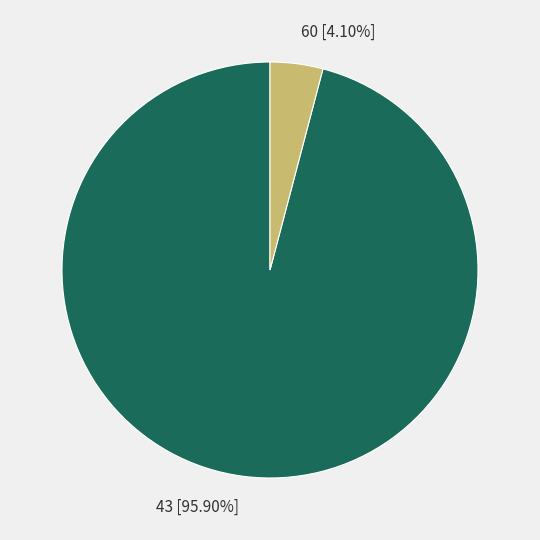

Rank the categories by value from lowest to highest.

60 [4.10%], 43 [95.90%]